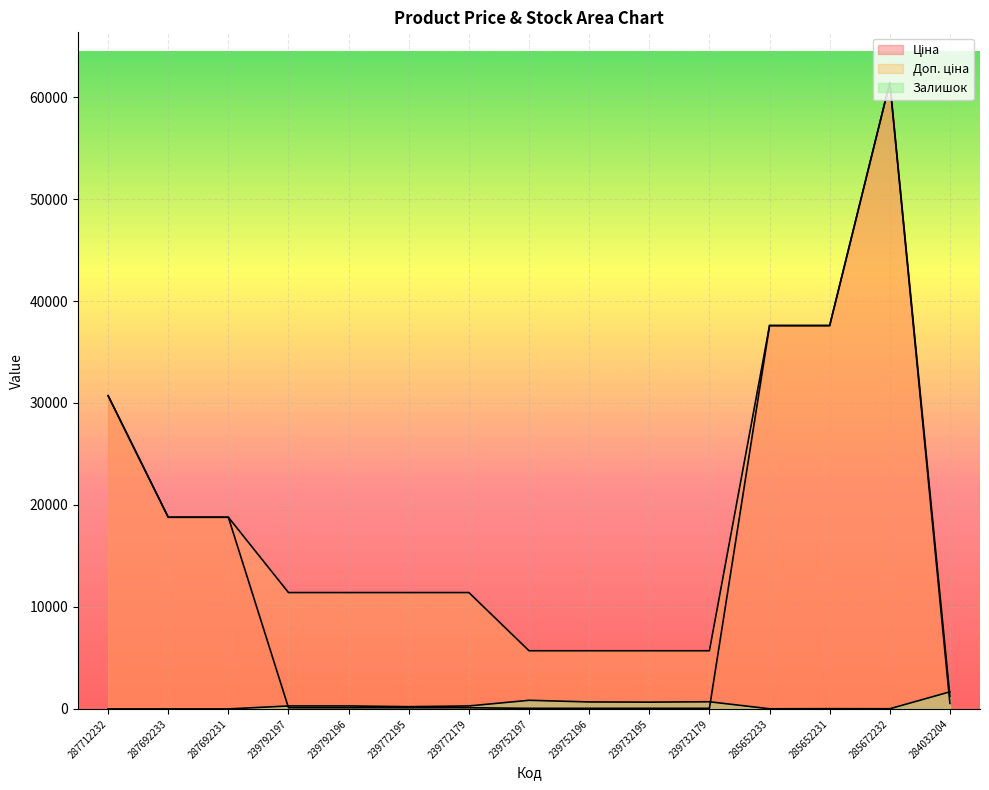

What is the spread (max minus min) of values at 239752196?

5647.9